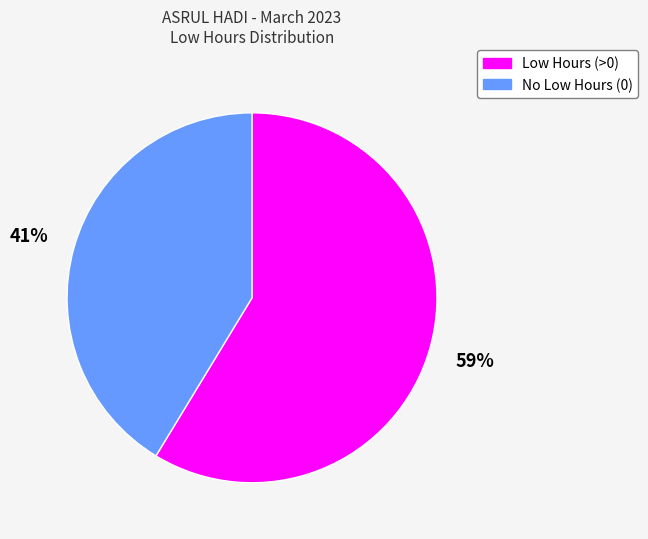

Is there any slice that represents more than half of the pie?

Yes